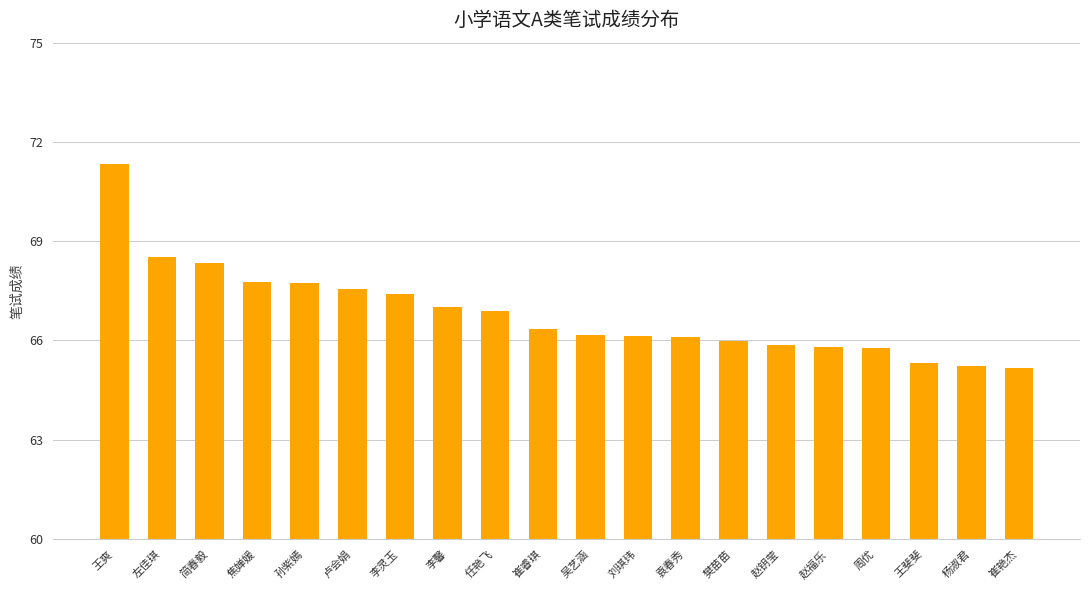

Which category has the highest value across all series?

王爽